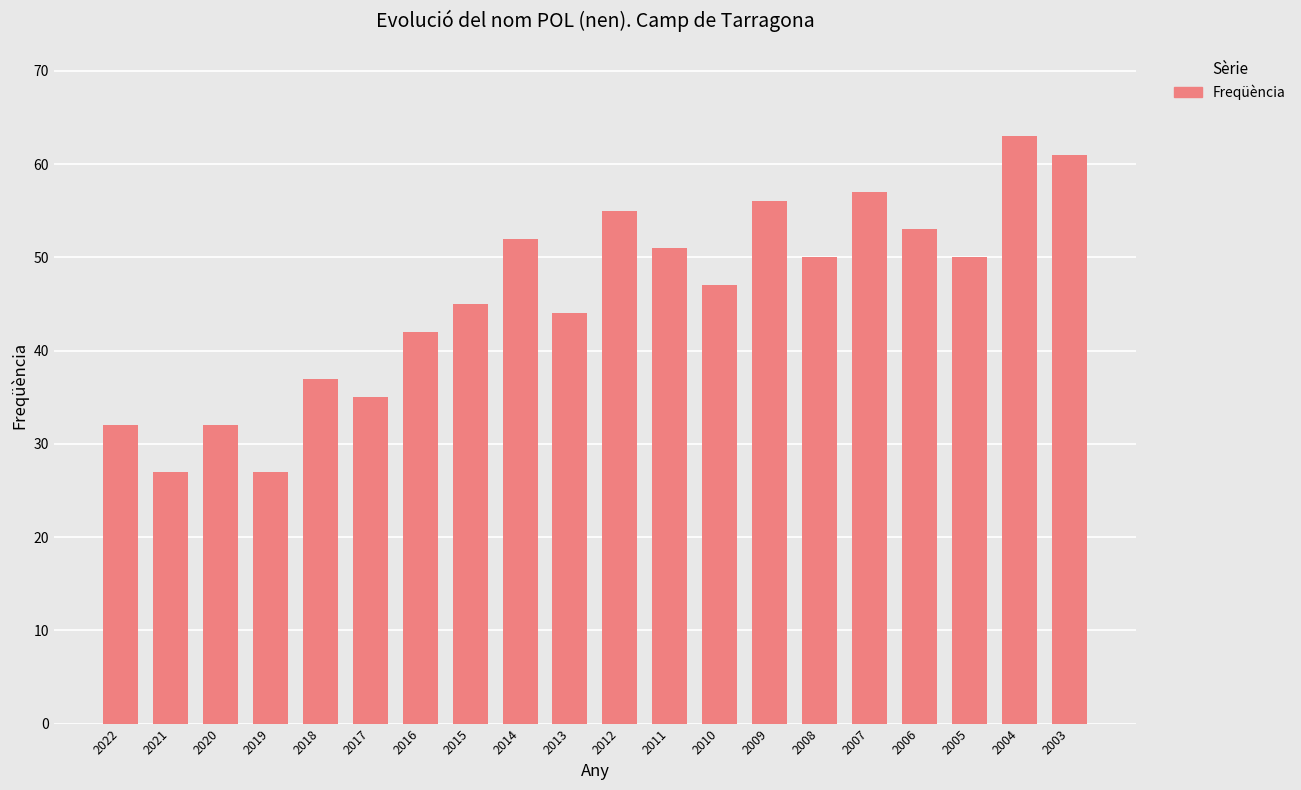

True or false: the data shows 90 at 2004.

False